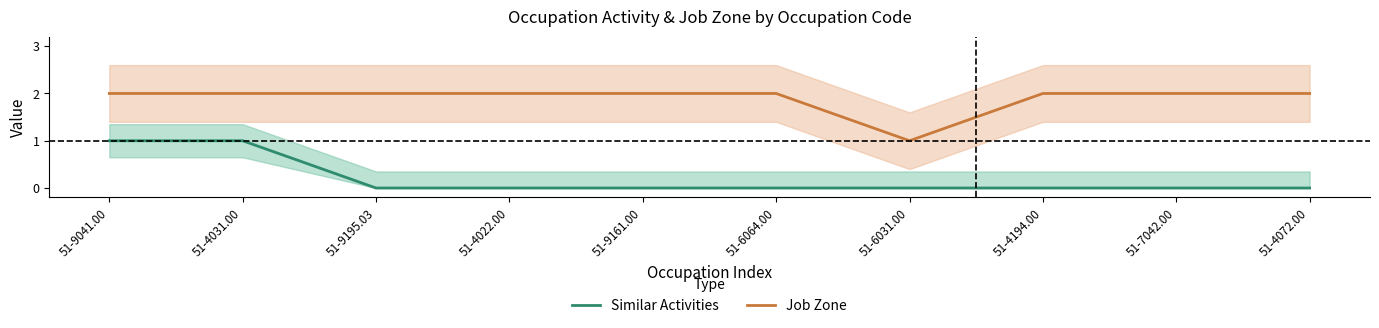

True or false: Similar Activities has more than 1 points higher than both neighbors.

False